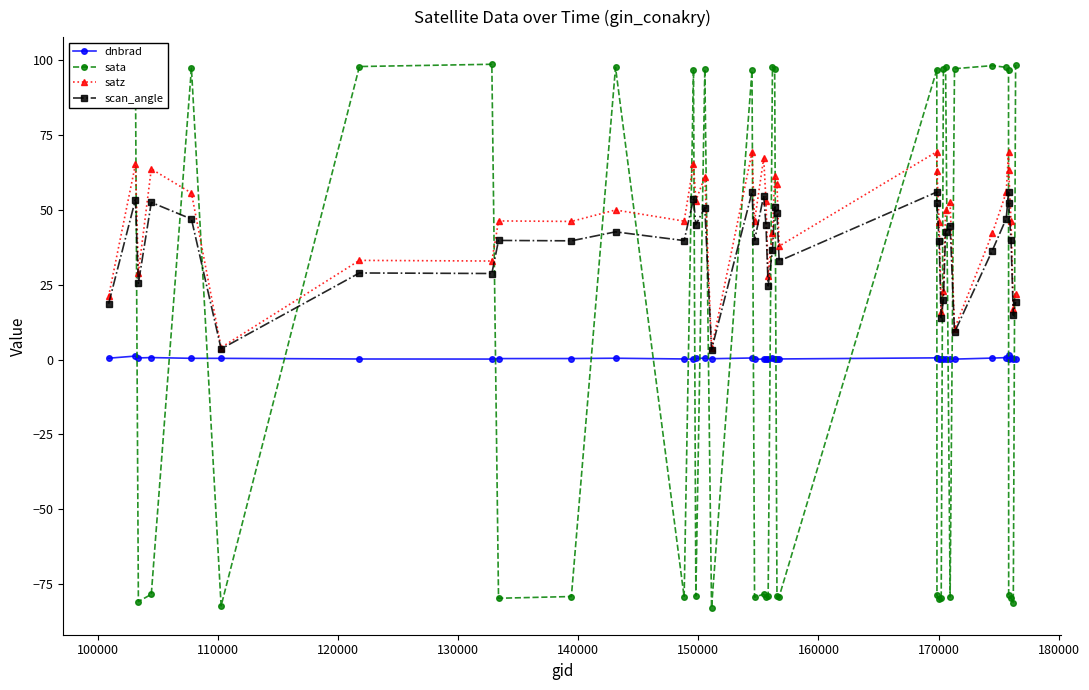

How many lines are shown in the chart?

4